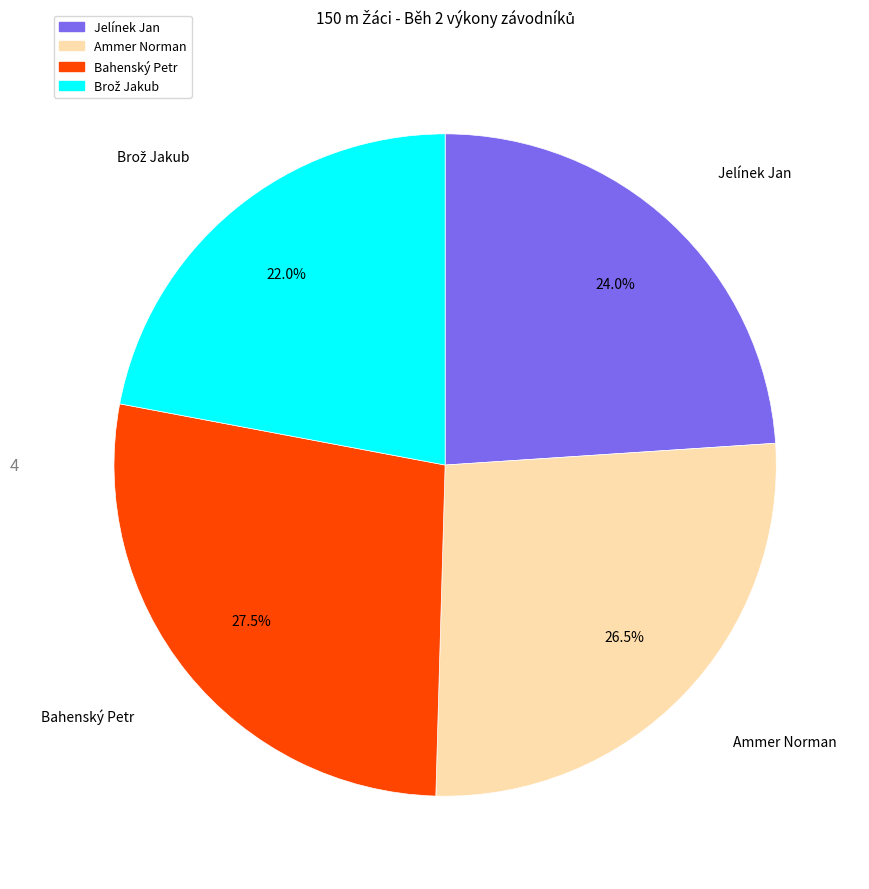

Count the number of slices in the pie.

4